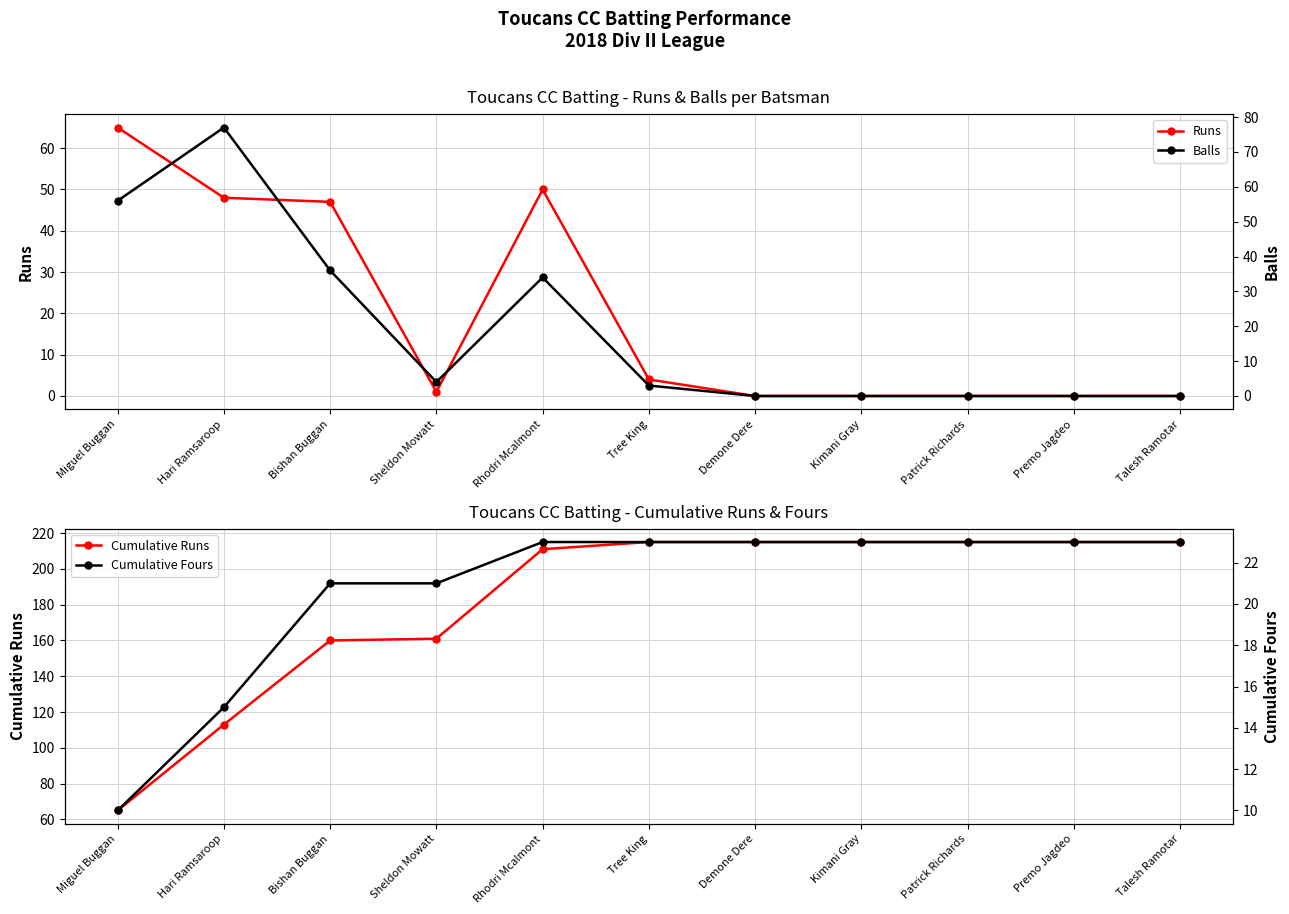

Reading left to right, transcribe all the data shown in this chart.

Runs: 65	48	47	1	50	4	0	0	0	0	0
Cumulative Runs: 65	113	160	161	211	215	215	215	215	215	215
Balls: 56	77	36	4	34	3	0	0	0	0	0
Cumulative Fours: 10	15	21	21	23	23	23	23	23	23	23